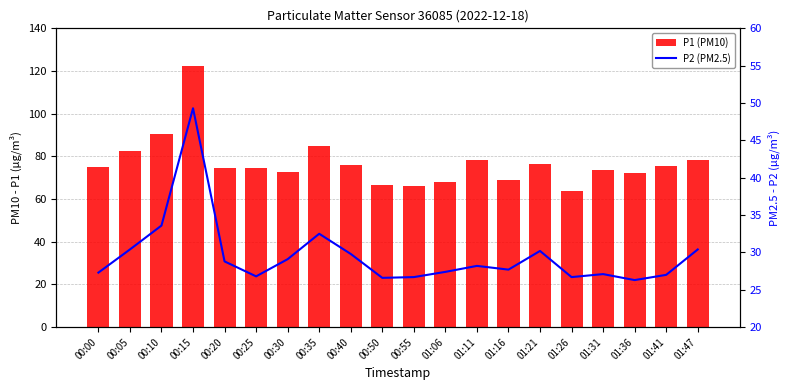

Does the chart contain stacked bars?

No